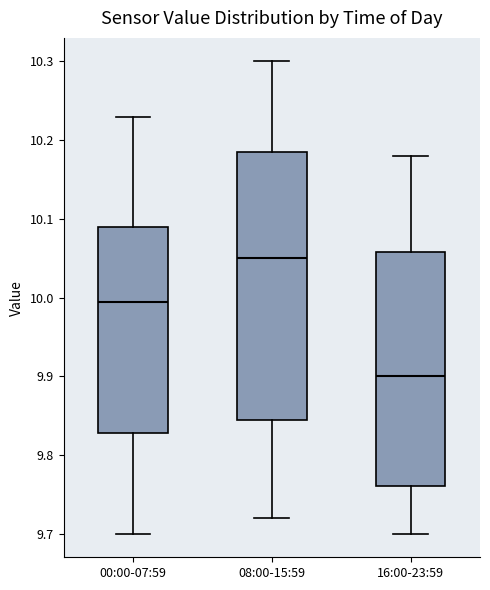

Which box is the tallest, from its lower edge to its upper edge?

08:00-15:59